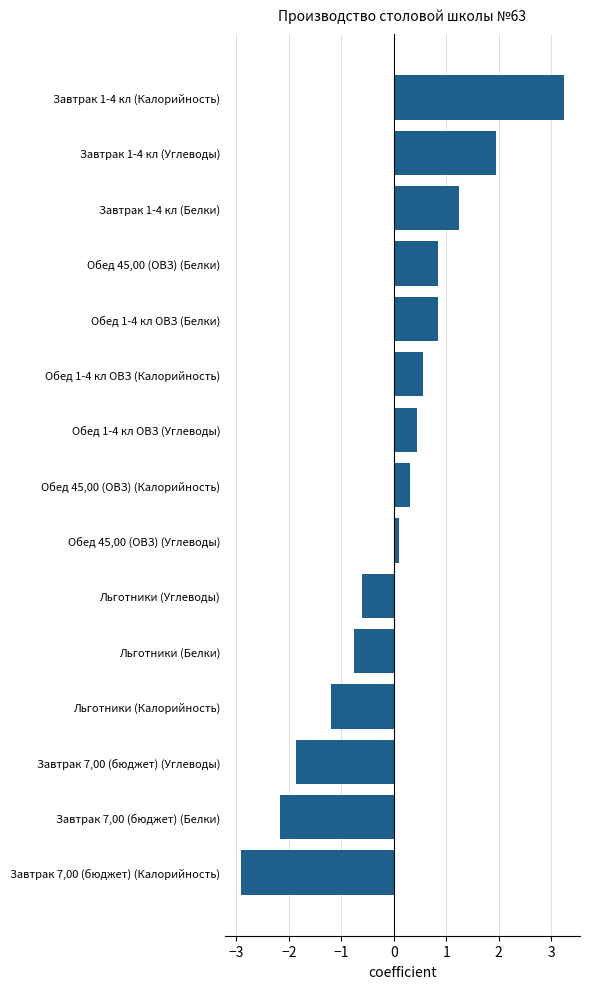

Reading bottom to top, what are all the values shown in this chart?

Завтрак 7,00 (бюджет) (Калорийность)=-2.9	Завтрак 7,00 (бюджет) (Белки)=-2.2	Завтрак 7,00 (бюджет) (Углеводы)=-1.9	Льготники (Калорийность)=-1.2	Льготники (Белки)=-0.8	Льготники (Углеводы)=-0.6	Обед 45,00 (ОВЗ) (Углеводы)=0.1	Обед 45,00 (ОВЗ) (Калорийность)=0.3	Обед 1-4 кл ОВЗ (Углеводы)=0.4	Обед 1-4 кл ОВЗ (Калорийность)=0.6	Обед 1-4 кл ОВЗ (Белки)=0.8	Обед 45,00 (ОВЗ) (Белки)=0.8	Завтрак 1-4 кл (Белки)=1.2	Завтрак 1-4 кл (Углеводы)=1.9	Завтрак 1-4 кл (Калорийность)=3.2